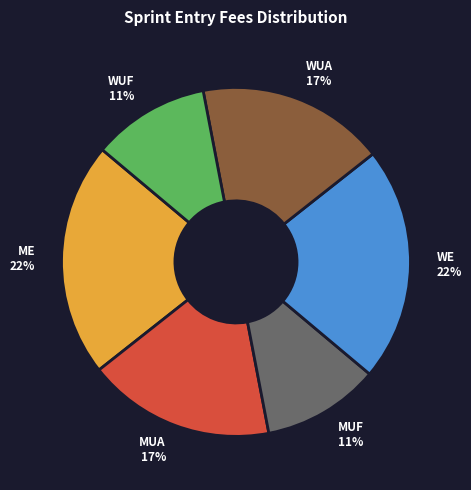

To the nearest percent, what portion does ME 22% represent?

22%